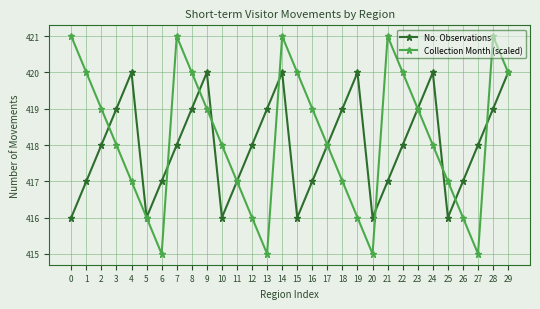

Between which two adjacent categories do No. Observations and Collection Month (scaled) first intersect?

2 and 3